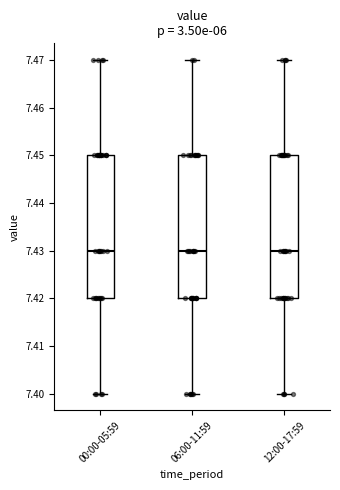

Reading left to right, transcribe this box plot: for each box, give where its median line is, the range the box spans, and where its two whiskers end, as read against the y-axis. The values are not printed on the chart, so give them approximately, as read against the axis.

00:00-05:59: median 7.43, box 7.42 to 7.45, whiskers 7.40 to 7.47
06:00-11:59: median 7.43, box 7.42 to 7.45, whiskers 7.40 to 7.47
12:00-17:59: median 7.43, box 7.42 to 7.45, whiskers 7.40 to 7.47